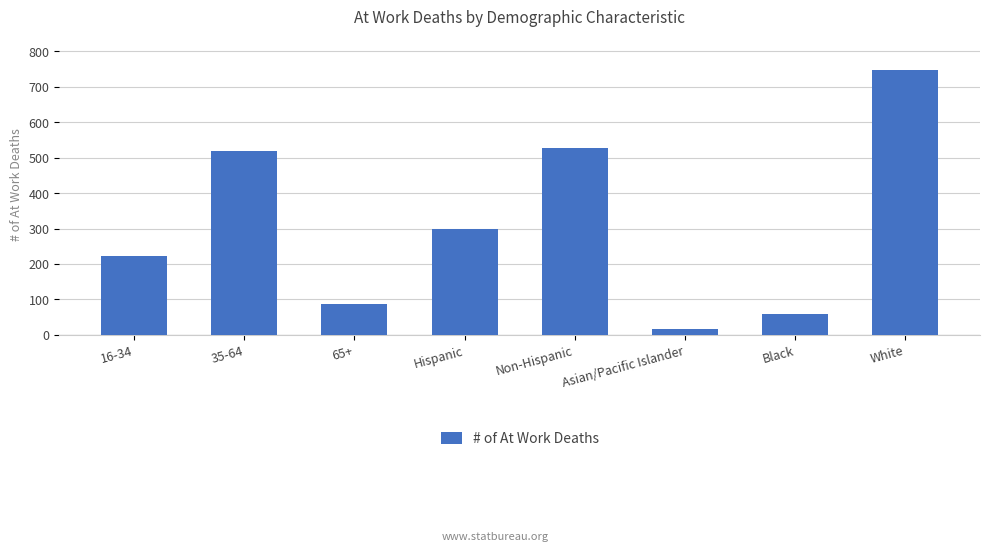

Rank the categories by value from lowest to highest.

Asian/Pacific Islander, Black, 65+, 16-34, Hispanic, 35-64, Non-Hispanic, White